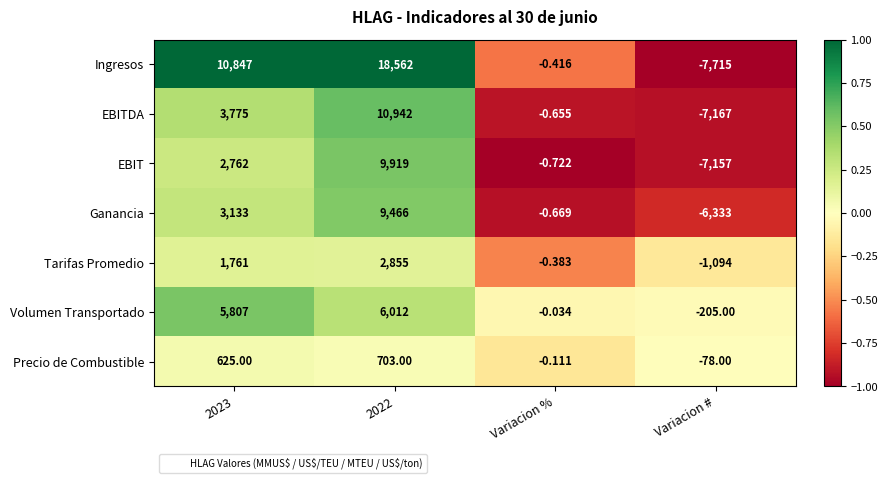

At Variacion #, list the series in order from largest to smallest.

Precio de Combustible, Volumen Transportado, Tarifas Promedio, Ganancia, EBIT, EBITDA, Ingresos